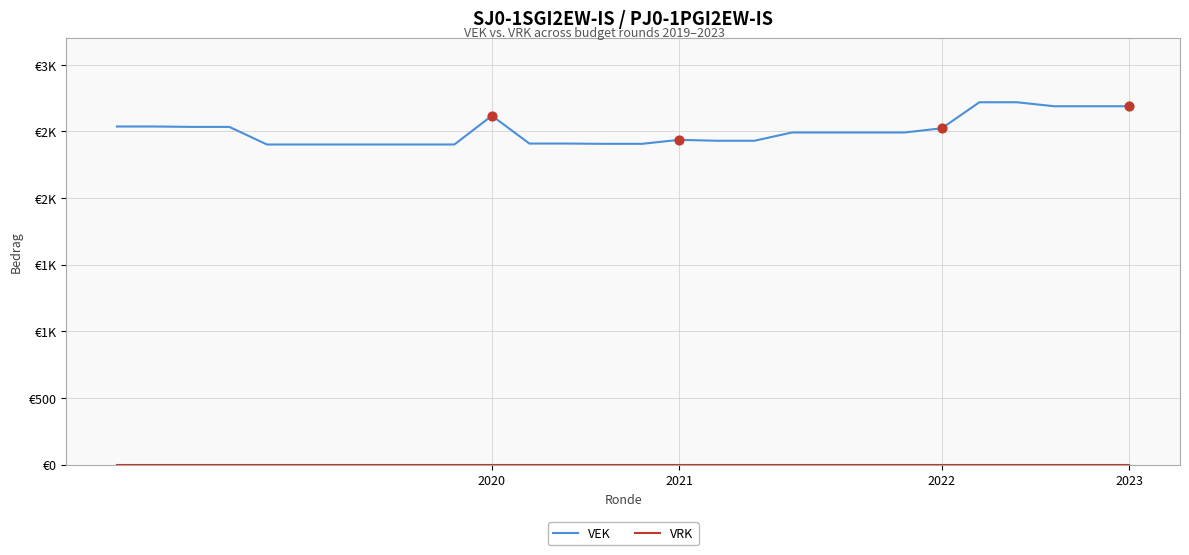

Is this an area chart (filled region under the line)?

No